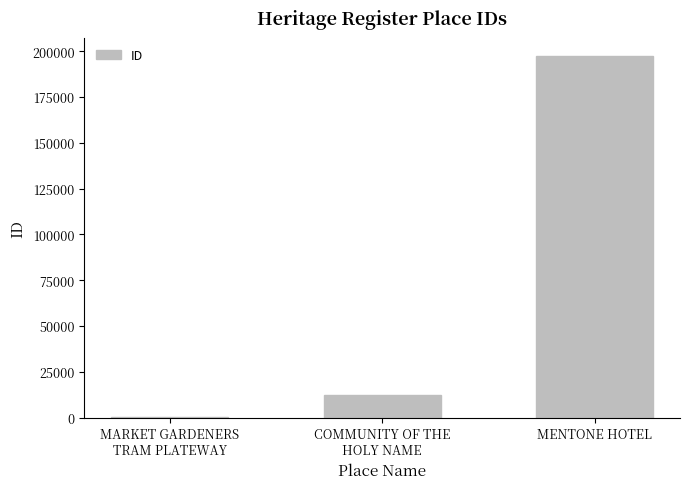

What is the greatest value displayed?

197429